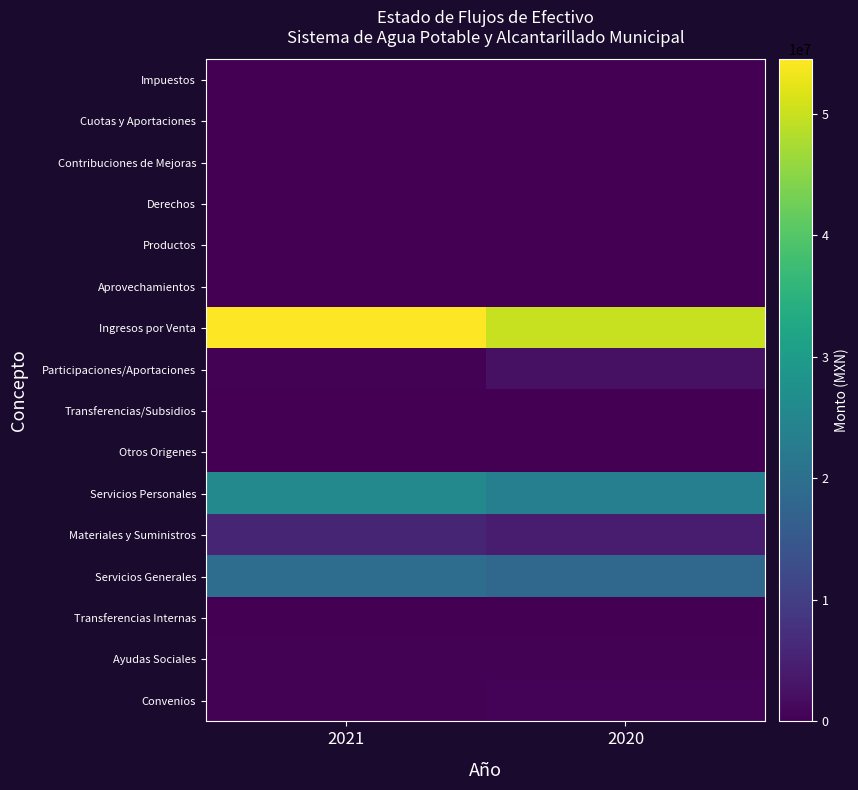

Which series has the largest total across all categories?

Ingresos por Venta